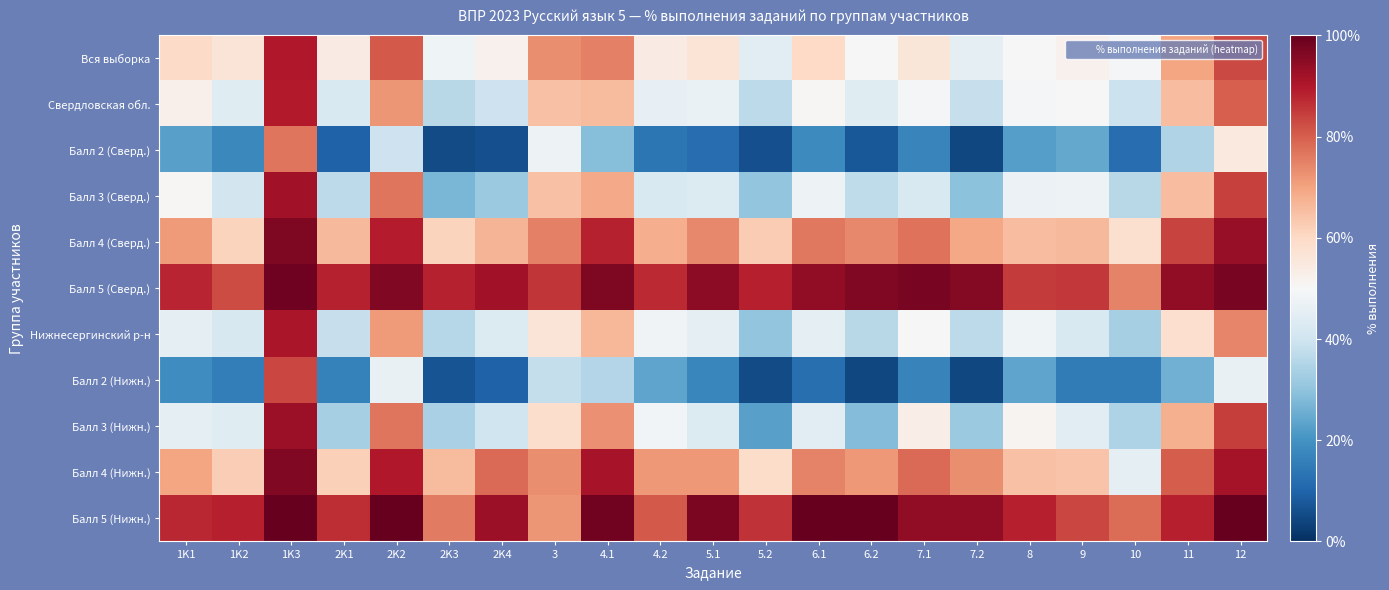

Reading left to right, transcribe all the data shown in this chart.

Вся выборка: 1K1=59.7	1K2=56.3	1K3=90.2	2K1=54.2	2K2=80.5	2K3=48.0	2K4=52.2	3=73.4	4.1=75.2	4.2=54.3	5.1=56.7	5.2=44.4	6.1=60.1	6.2=50.4	7.1=56.1	7.2=45.3	8=50.3	9=52.0	10=49.0	11=69.7	12=83.1
Свердловская обл.: 1K1=52.5	1K2=44.1	1K3=89.7	2K1=42.2	2K2=72.0	2K3=36.3	2K4=39.5	3=64.8	4.1=65.8	4.2=46.0	5.1=46.6	5.2=37.0	6.1=50.5	6.2=43.8	7.1=48.8	7.2=38.7	8=48.9	9=50.0	10=39.4	11=65.3	12=79.9
Балл 2 (Сверд.): 1K1=22.9	1K2=17.9	1K3=76.9	2K1=9.6	2K2=39.5	2K3=5.3	2K4=5.9	3=47.6	4.1=28.5	4.2=13.8	5.1=12.0	5.2=5.9	6.1=18.0	6.2=7.8	7.1=17.1	7.2=4.6	8=22.4	9=24.5	10=11.8	11=35.1	12=54.7
Балл 3 (Сверд.): 1K1=50.5	1K2=40.7	1K3=91.9	2K1=36.7	2K2=76.9	2K3=27.0	2K4=31.4	3=64.7	4.1=68.8	4.2=42.6	5.1=43.0	5.2=30.4	6.1=47.5	6.2=37.5	7.1=42.6	7.2=29.5	8=46.9	9=47.4	10=36.2	11=65.6	12=84.1
Балл 4 (Сверд.): 1K1=71.2	1K2=61.0	1K3=96.6	2K1=66.4	2K2=89.3	2K3=61.1	2K4=66.8	3=75.2	4.1=88.5	4.2=68.2	5.1=74.1	5.2=62.7	6.1=76.6	6.2=73.9	7.1=77.0	7.2=69.2	8=65.4	9=66.1	10=58.2	11=83.7	12=93.4
Балл 5 (Сверд.): 1K1=87.9	1K2=82.5	1K3=98.8	2K1=88.5	2K2=96.3	2K3=88.4	2K4=91.8	3=85.6	4.1=96.8	4.2=87.3	5.1=94.7	5.2=89.0	6.1=94.3	6.2=96.2	7.1=97.4	7.2=95.8	8=84.9	9=85.4	10=75.0	11=94.2	12=97.5
Нижнесергинский р-н: 1K1=45.3	1K2=42.1	1K3=91.0	2K1=38.4	2K2=71.5	2K3=35.6	2K4=43.0	3=56.5	4.1=66.7	4.2=48.2	5.1=45.3	5.2=30.4	6.1=45.1	6.2=36.0	7.1=50.0	7.2=37.0	8=48.0	9=42.3	10=33.5	11=58.3	12=74.5
Балл 2 (Нижн.): 1K1=18.8	1K2=15.4	1K3=83.3	2K1=16.1	2K2=46.2	2K3=6.8	2K4=9.7	3=38.2	4.1=35.5	4.2=23.7	5.1=17.2	5.2=5.4	6.1=12.4	6.2=4.3	7.1=16.7	7.2=4.3	8=23.7	9=15.1	10=15.1	11=25.8	12=46.2
Балл 3 (Нижн.): 1K1=45.0	1K2=44.1	1K3=92.7	2K1=33.3	2K2=76.7	2K3=33.7	2K4=39.9	3=58.9	4.1=72.9	4.2=48.4	5.1=43.2	5.2=22.9	6.1=44.8	6.2=28.1	7.1=53.1	7.2=31.2	8=51.6	9=44.8	10=34.4	11=67.7	12=84.4
Балл 4 (Нижн.): 1K1=69.7	1K2=62.4	1K3=96.5	2K1=62.0	2K2=90.1	2K3=65.7	2K4=78.4	3=73.2	4.1=91.1	4.2=71.8	5.1=71.8	5.2=59.1	6.1=74.7	6.2=71.8	7.1=78.2	7.2=73.2	8=64.8	9=64.1	10=45.1	11=80.3	12=91.5
Балл 5 (Нижн.): 1K1=87.5	1K2=88.9	1K3=100.0	2K1=87.0	2K2=100.0	2K3=75.9	2K4=92.6	3=72.2	4.1=98.2	4.2=80.6	5.1=97.2	5.2=86.1	6.1=100.0	6.2=100.0	7.1=94.4	7.2=94.4	8=88.9	9=83.3	10=77.8	11=88.9	12=100.0